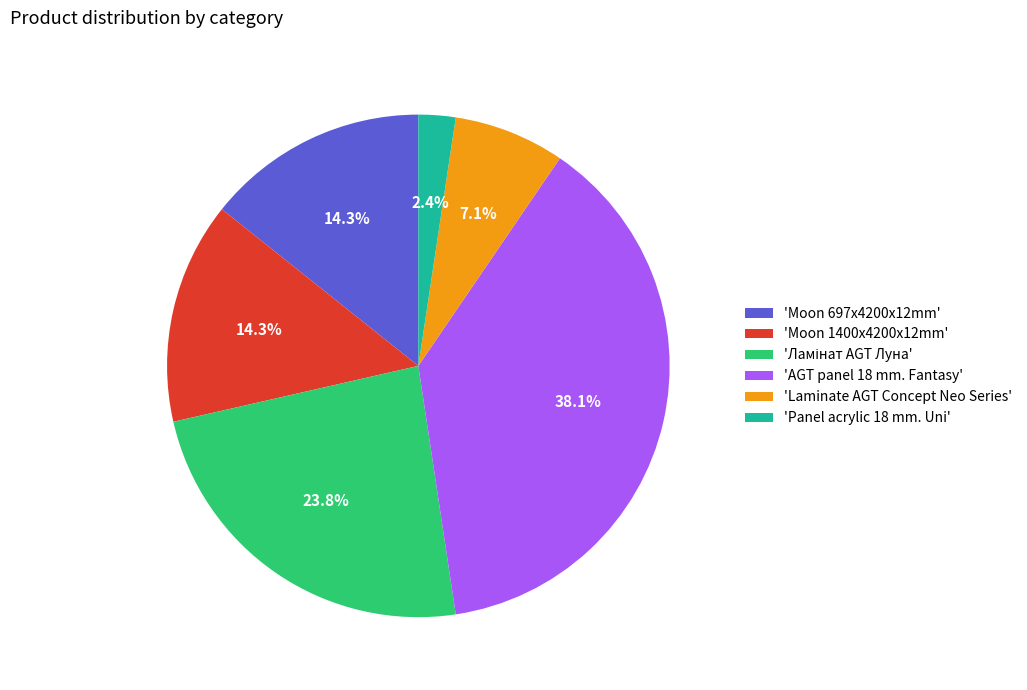

Does any single category account for the majority?

No